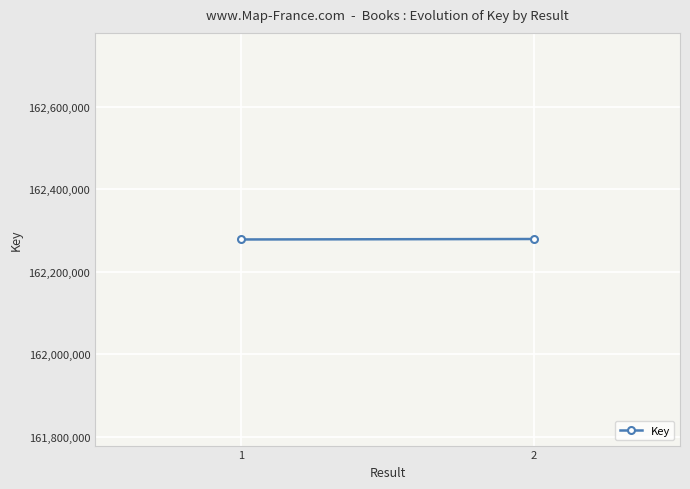

Reading right to left, transcribe all the data shown in this chart.

2=162279146	1=162278027